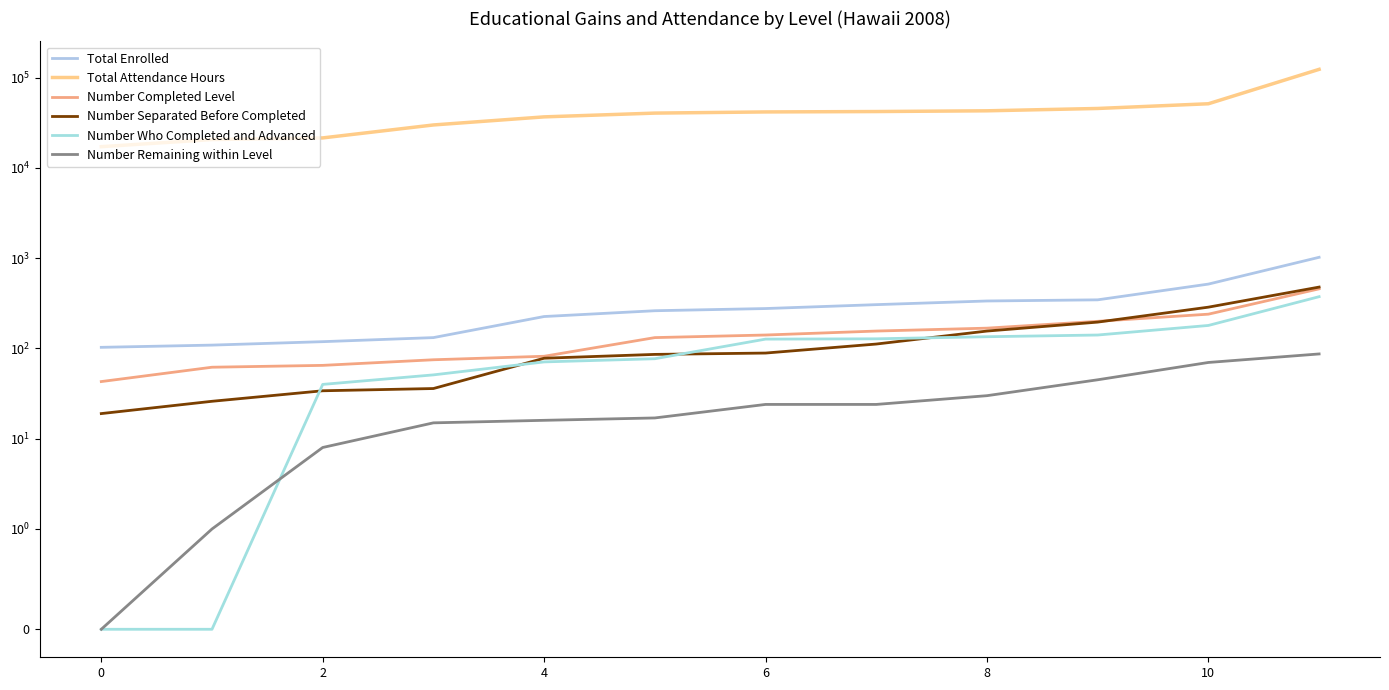

True or false: Number Who Completed and Advanced and Total Attendance Hours cross at least once.

False